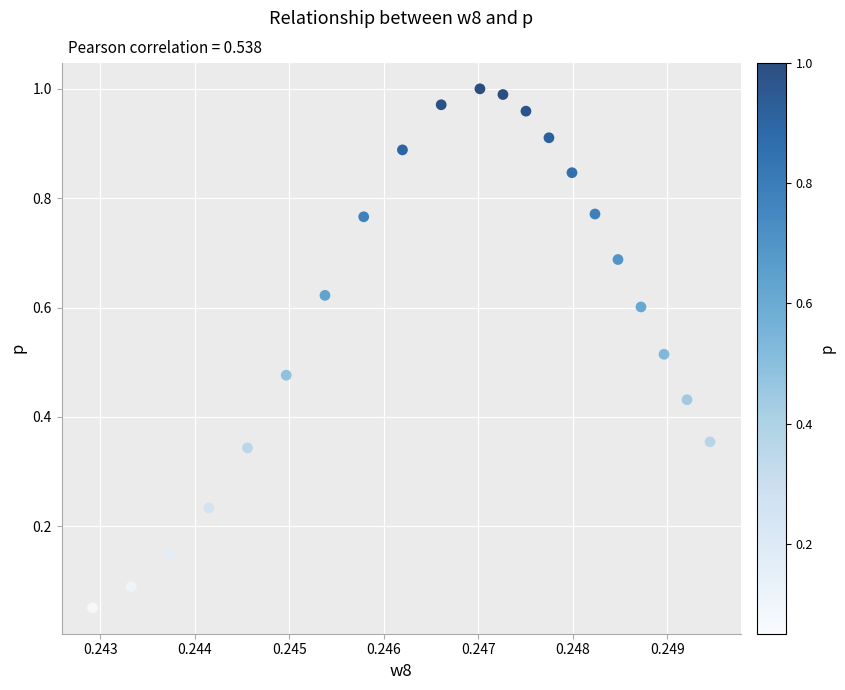

How many data points are displayed?

21